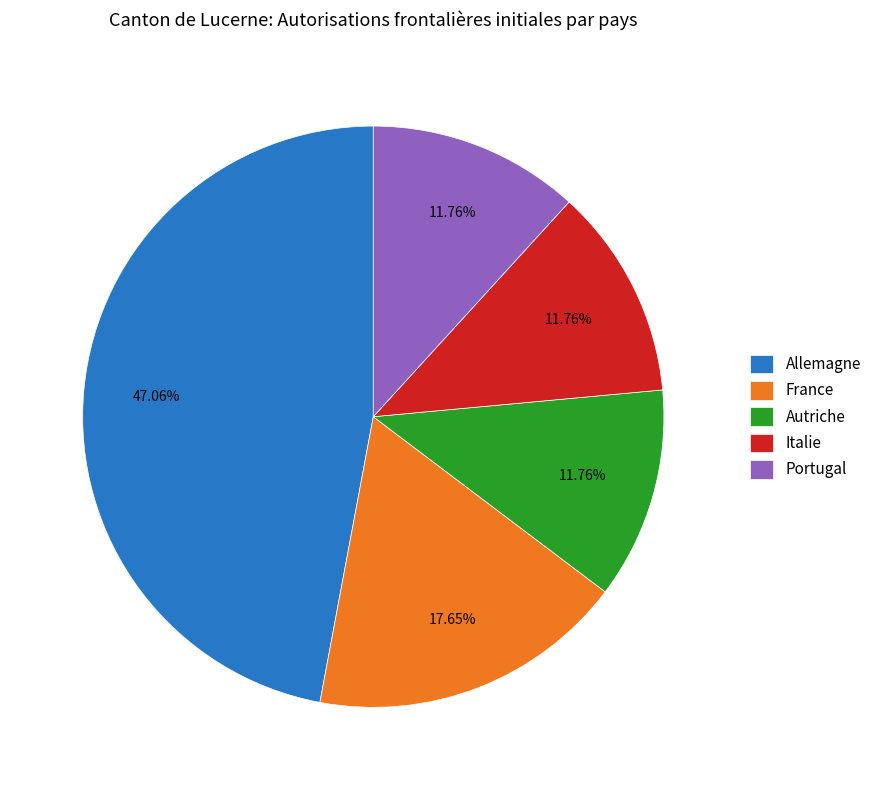

Combined, what portion of the pie is Allemagne and Italie?

58.8%